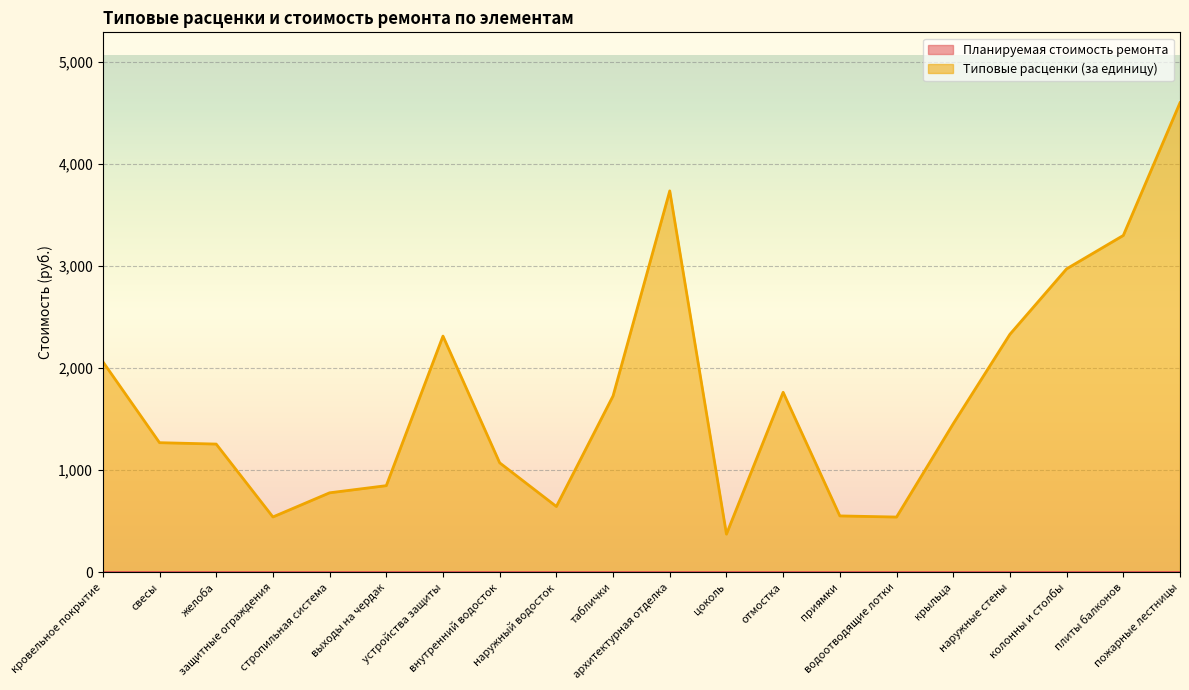

What is the sum of the values at отмостка and архитектурная отделка?

5498.3